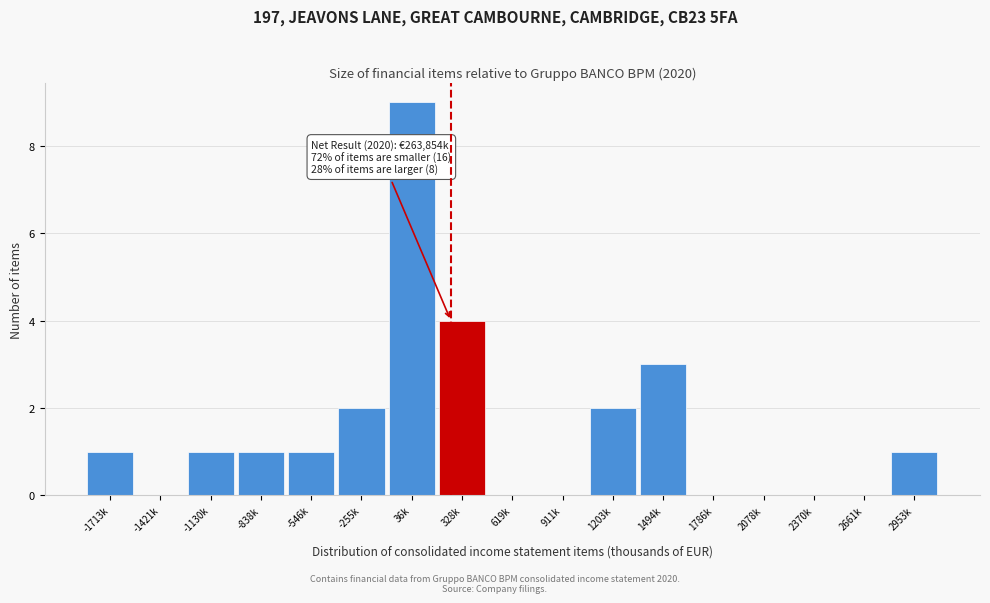

Reading left to right, transcribe all the data shown in this chart.

-1713k=1	-1421k=0	-1130k=1	-838k=1	-546k=1	-255k=2	36k=9	328k=4	619k=0	911k=0	1203k=2	1494k=3	1786k=0	2078k=0	2370k=0	2661k=0	2953k=1